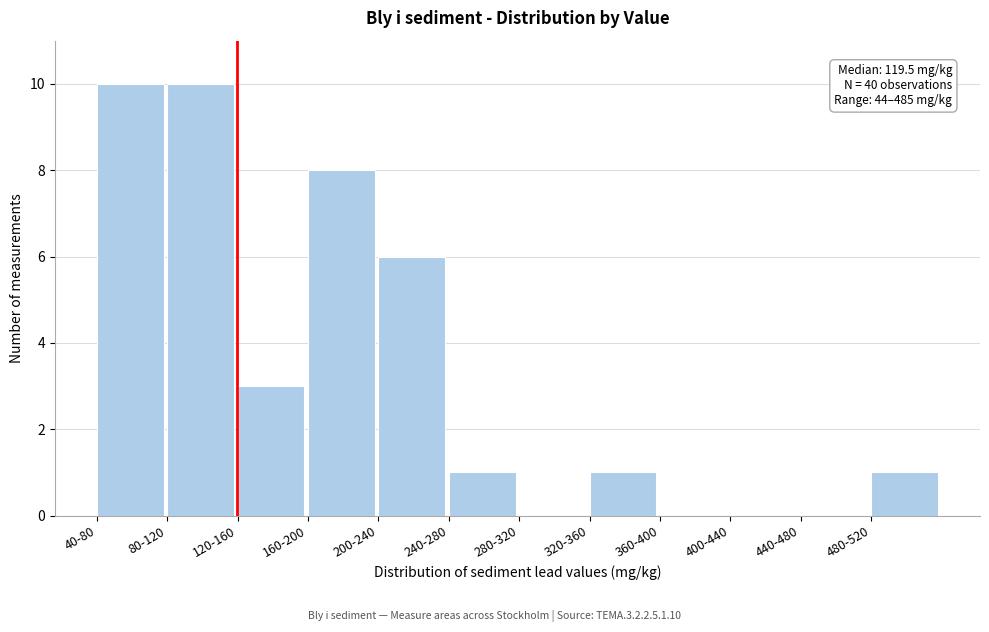

Reading right to left, extract all data points from this chart.

480-520=1	440-480=0	400-440=0	360-400=0	320-360=1	280-320=0	240-280=1	200-240=6	160-200=8	120-160=3	80-120=10	40-80=10